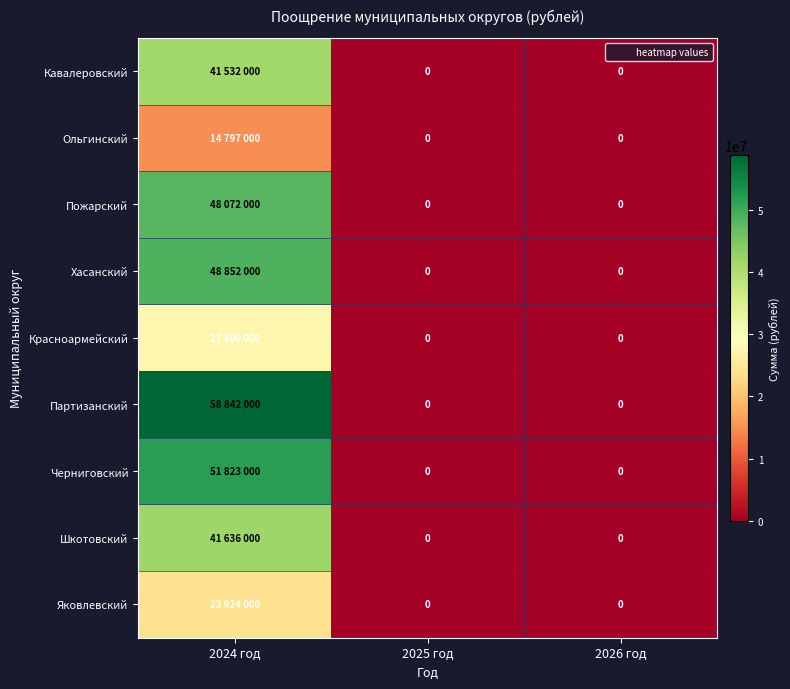

Which category has the highest value across all series?

2024 год